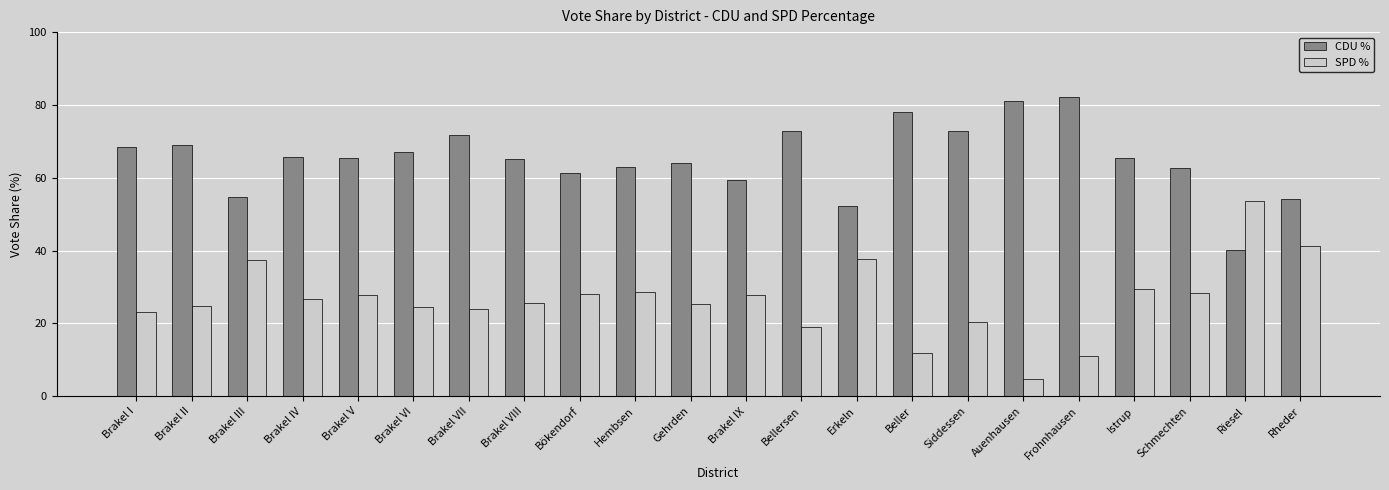

Read the CDU % value at Brakel V.

65.5